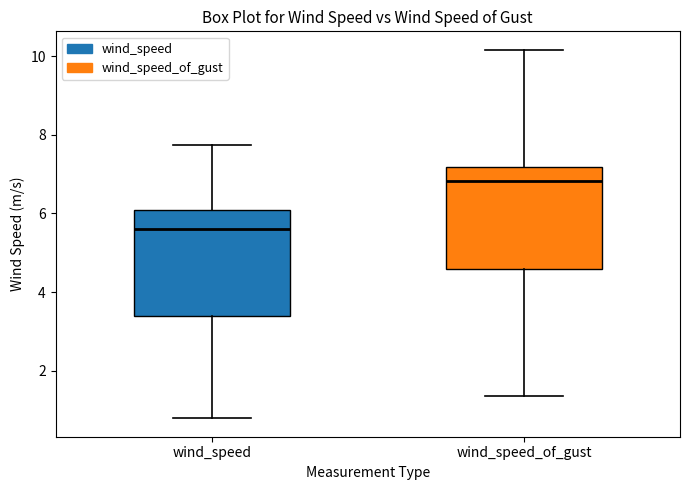

Reading left to right, read every box against the y-axis: the position of its median line, the range the box covers, and the ends of its whiskers. The values are not printed on the chart, so give them approximately, as read against the axis.

wind_speed: median 5.6, box 3.4 to 6.0, whiskers 0.8 to 7.8
wind_speed_of_gust: median 6.8, box 4.6 to 7.2, whiskers 1.4 to 10.2